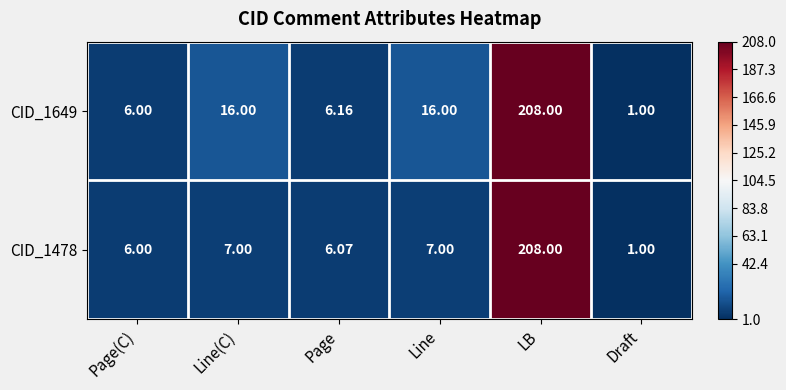

At which label does CID_1478 reach its minimum?

Draft